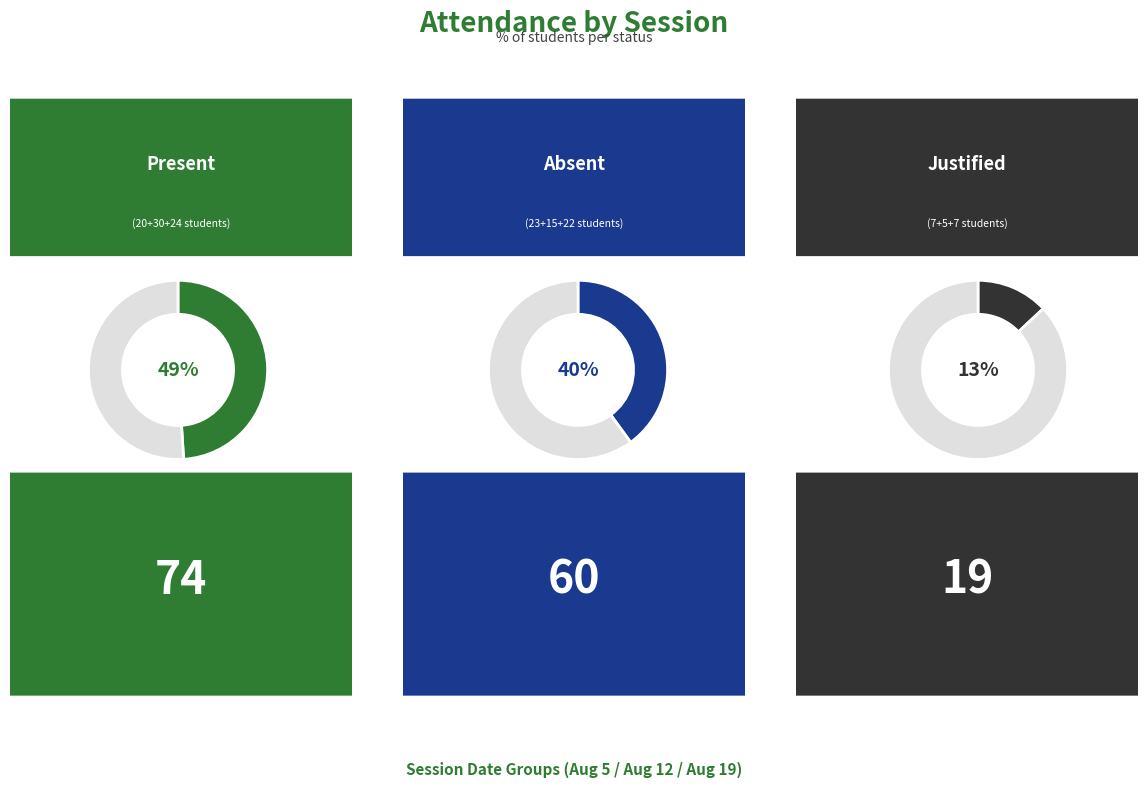

How many distinct data groups are displayed?

3